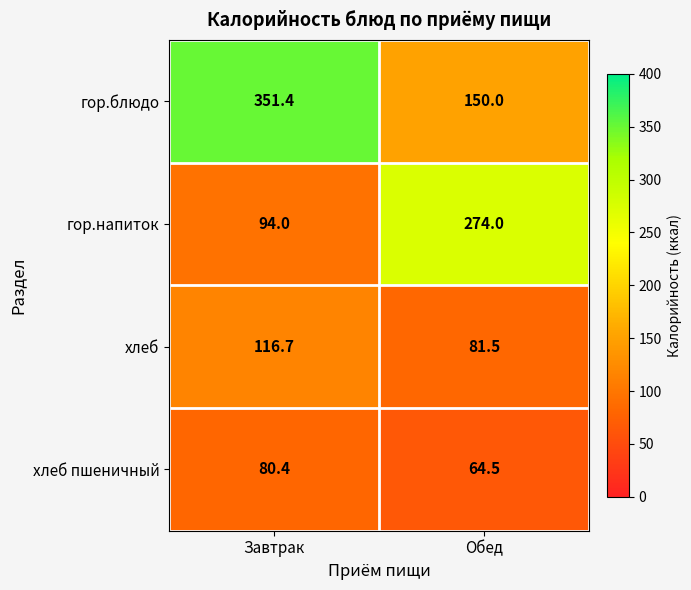

Which label corresponds to the largest value in the chart?

Завтрак